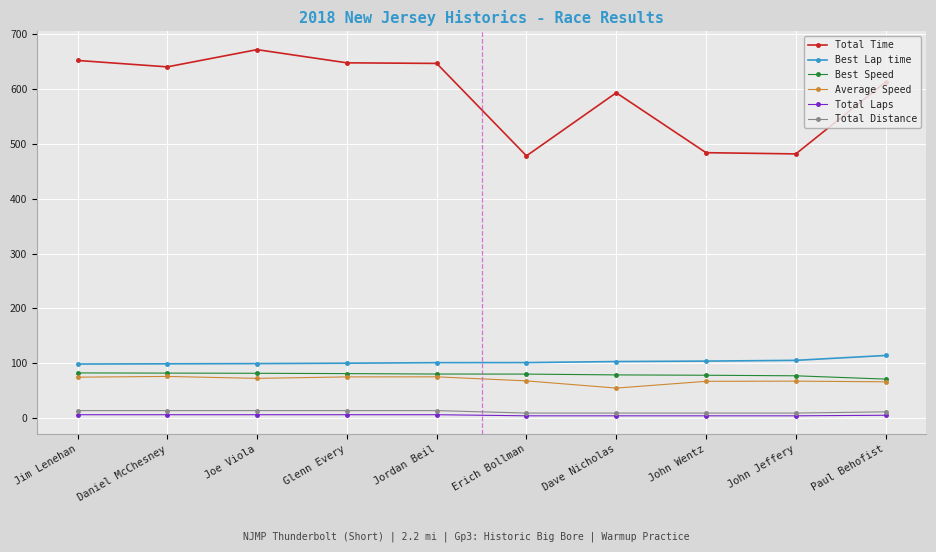

Is the value of Total Time at Glenn Every greater than the value of Average Speed at Erich Bollman?

Yes